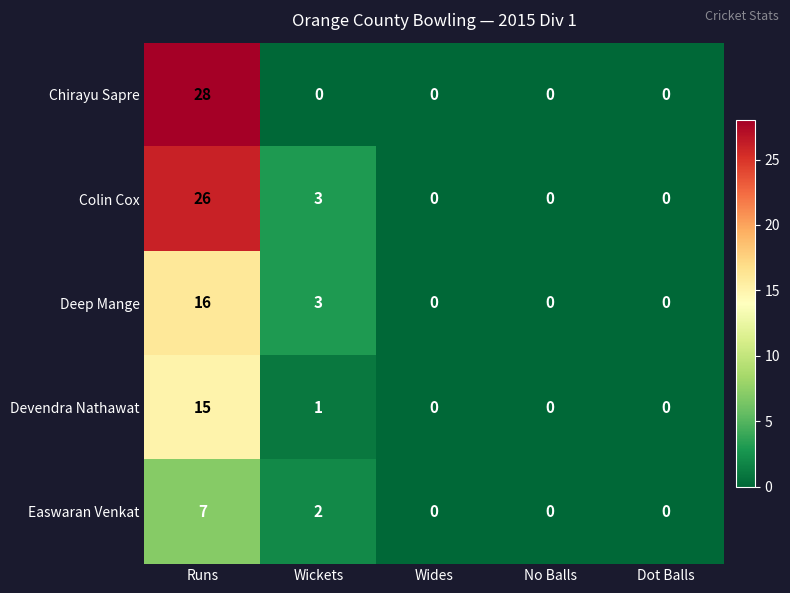

What is the total value across all series at Wickets?

9